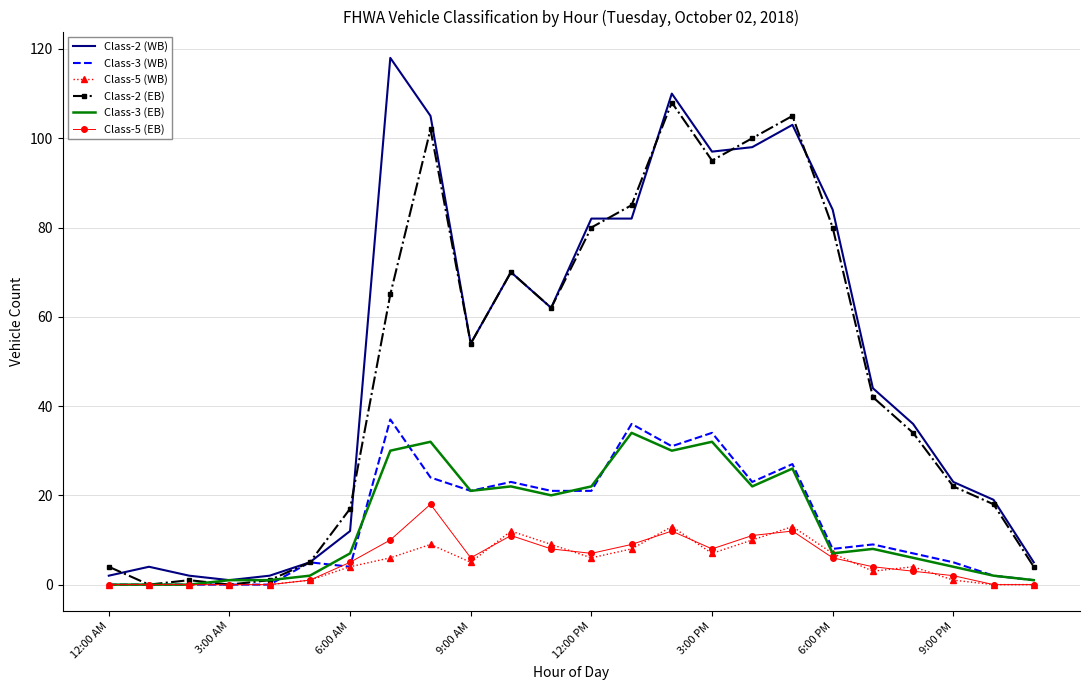

Which series has the widest spread of values?

Class-2 (WB)